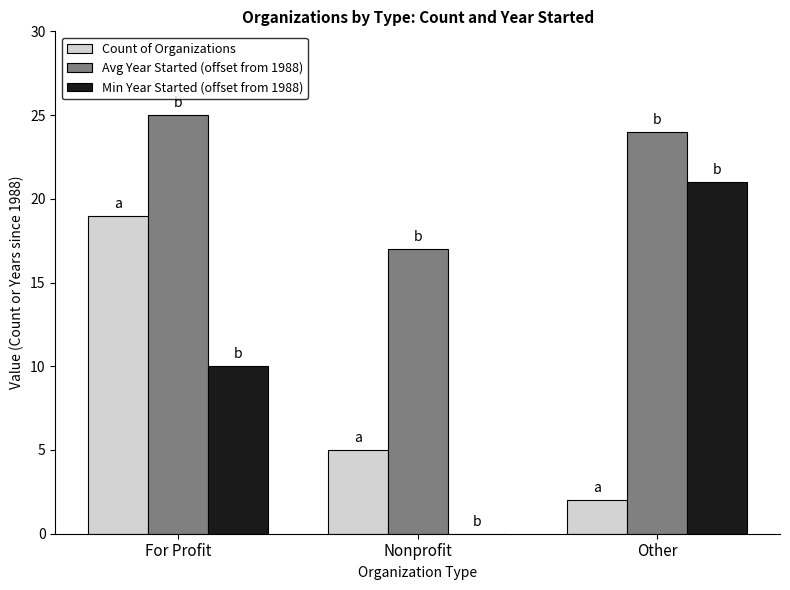

Read the Count of Organizations value at For Profit, to the nearest 10.

20